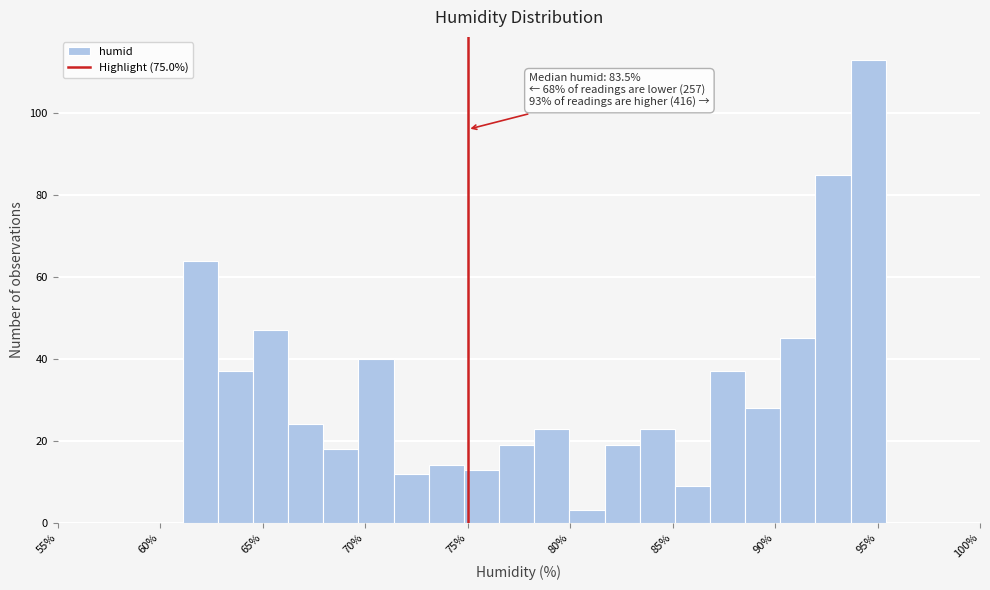

Read against the x-axis, roughly where is the centre of the tallest bar?

94.5